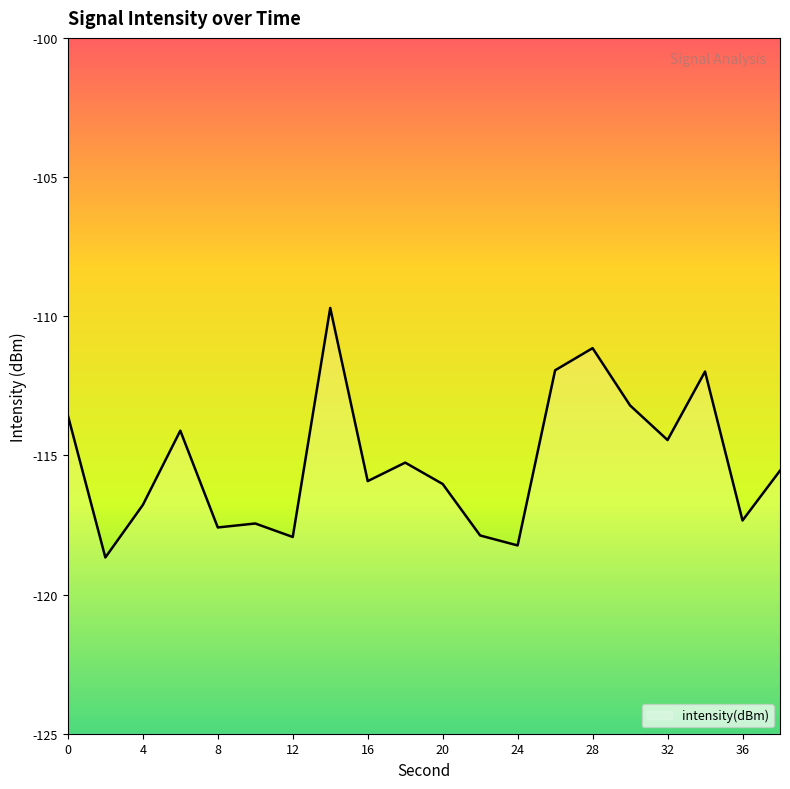

Which has a higher value, 30 or 12?

30